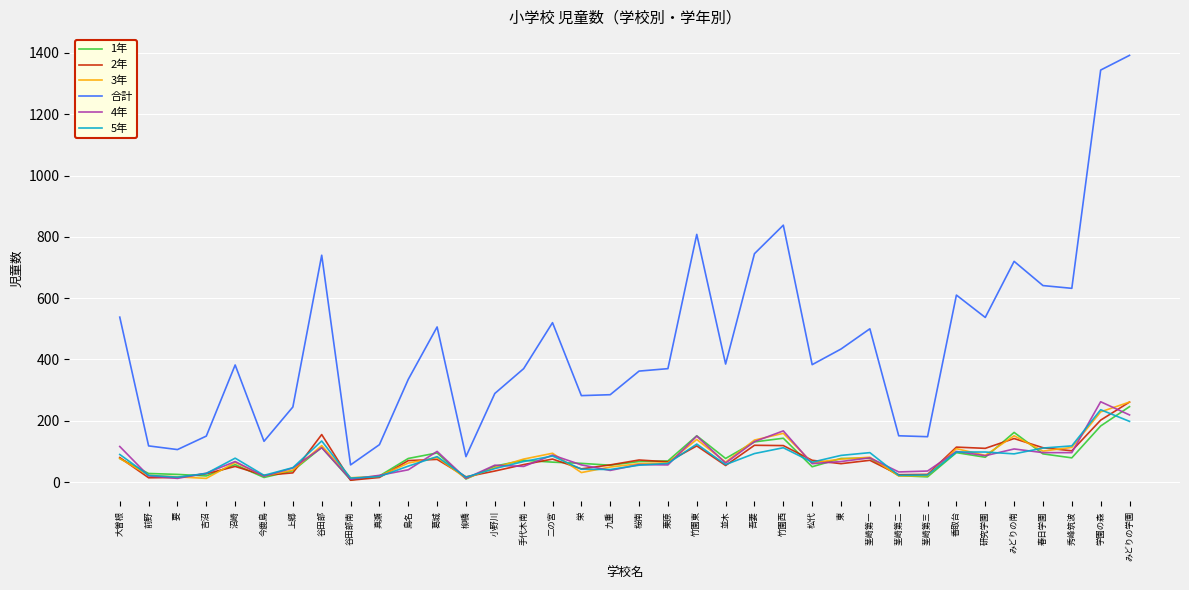

How many values in the 3年 series are below 65?

18